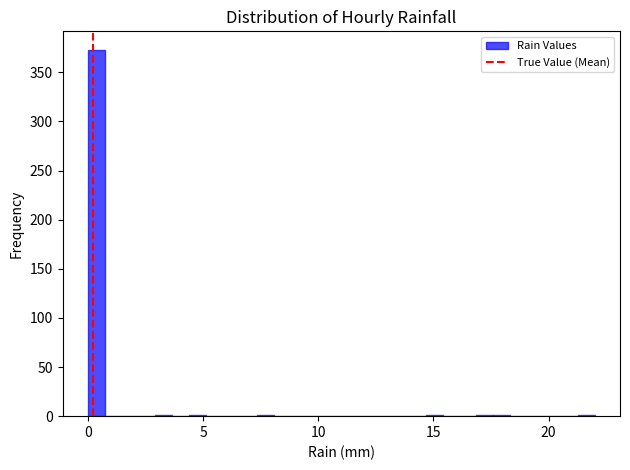

Around what value on the x-axis is the tallest bar? Give the approximate position of its centre, as read against the axis.

0.5